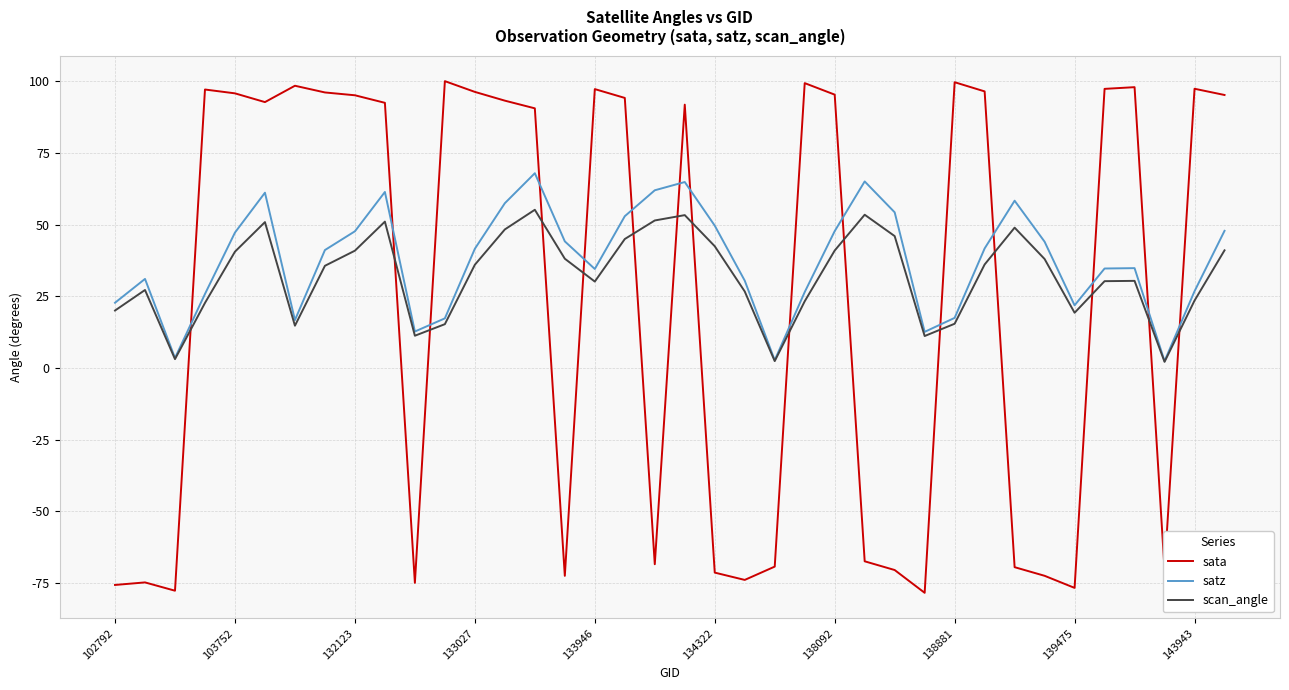

Count the number of data series in this chart.

3